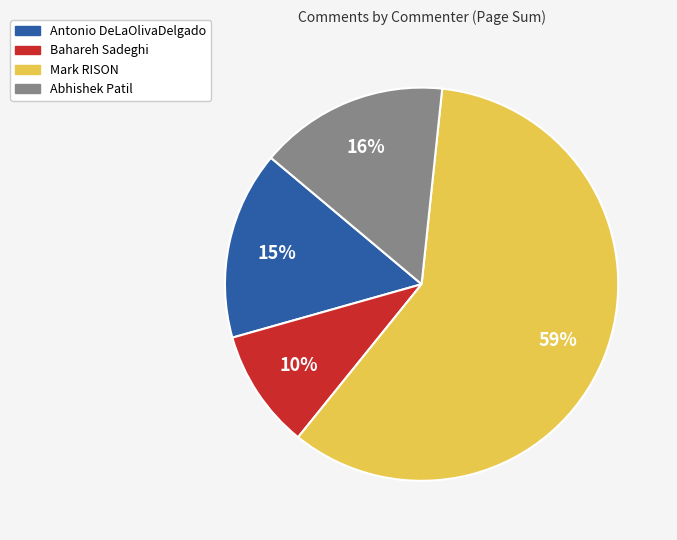

To the nearest percent, what is the difference between the largest and smallest slice percentages?

49%